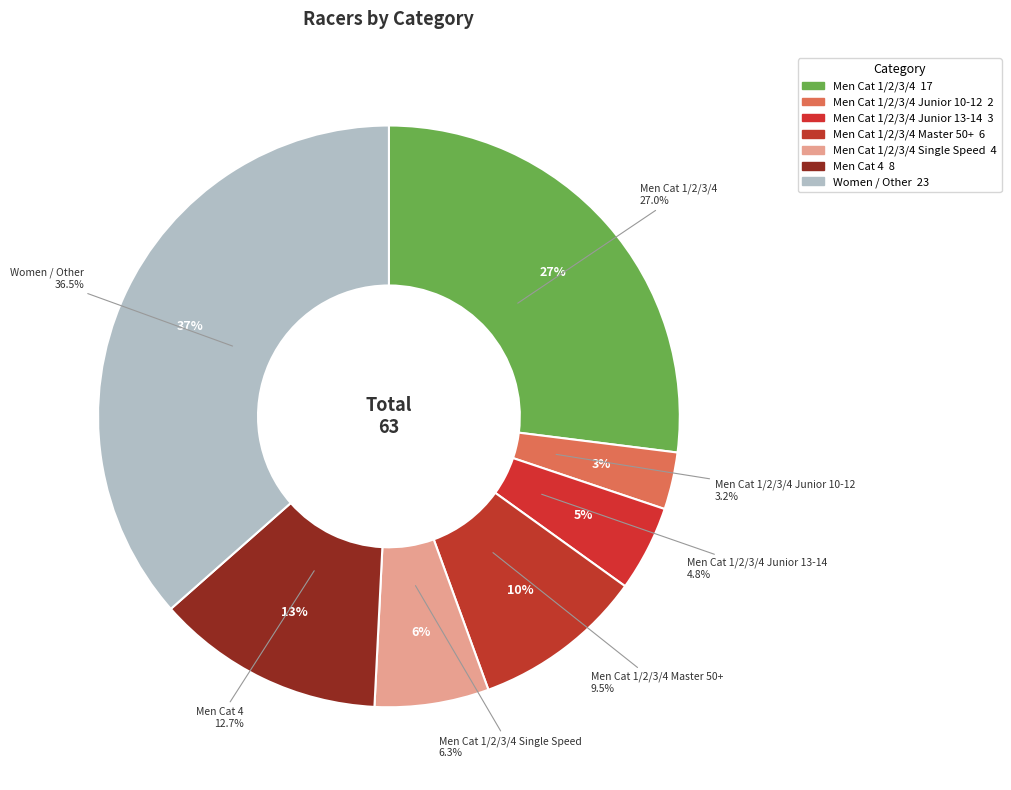

Is there a majority slice in this chart?

No